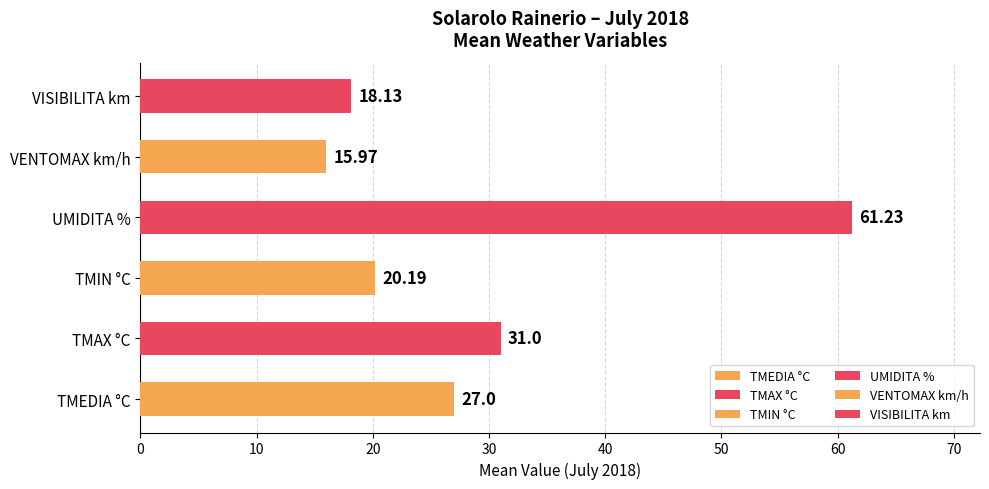

What is the change in value from TMIN °C to VENTOMAX km/h?

-4.2